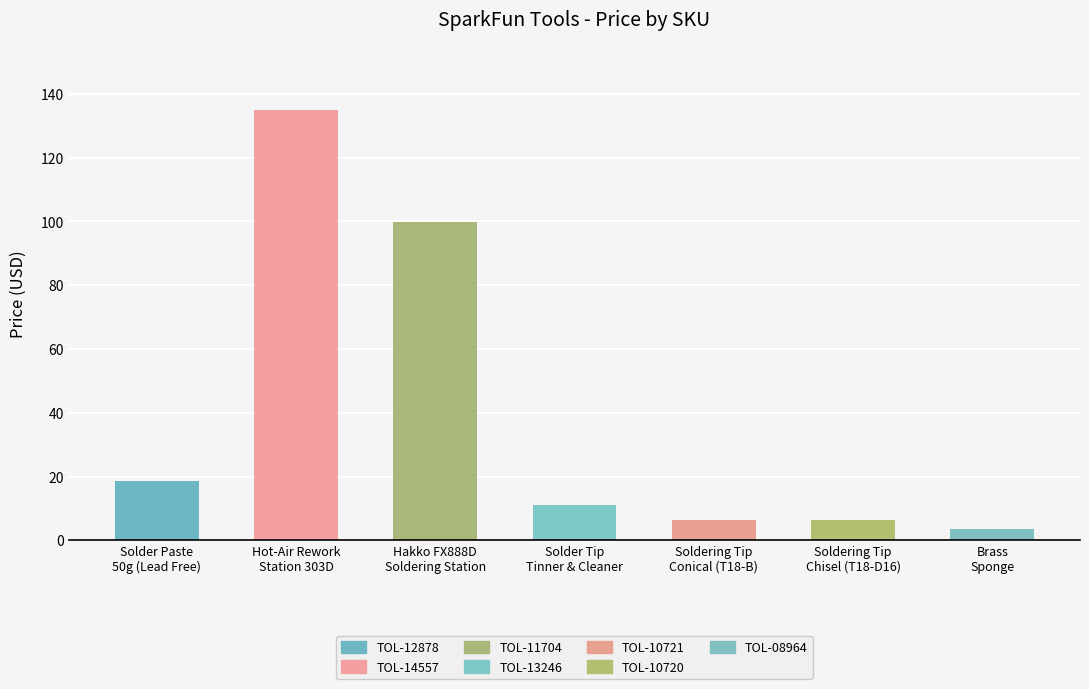

What is the difference between the values at TOL-08964 and TOL-14557?

131.4